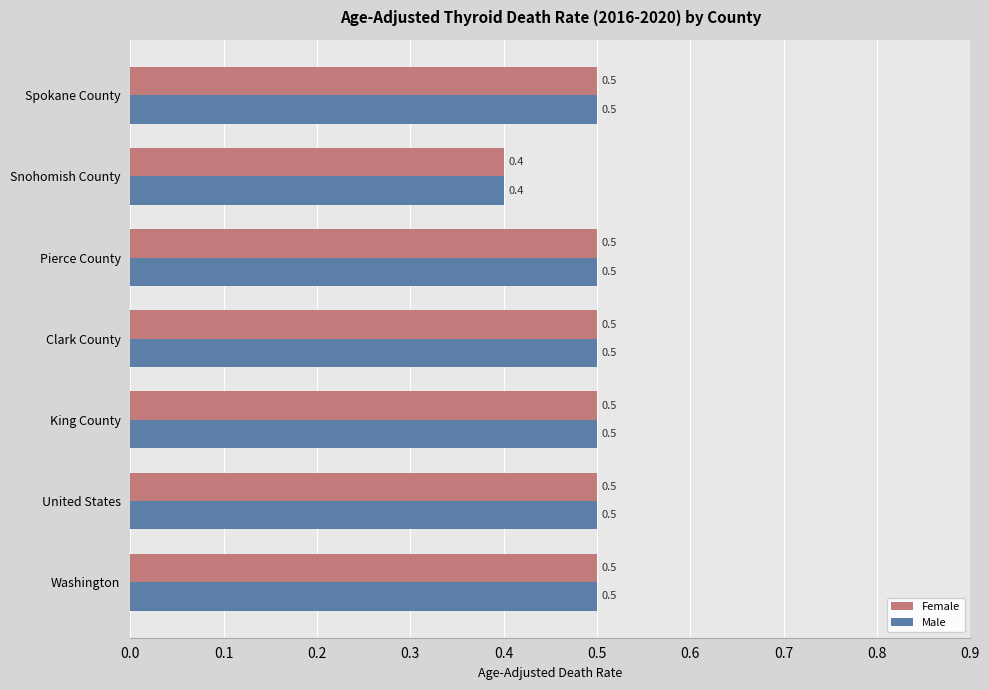

What is the sum of all Female values?

3.4